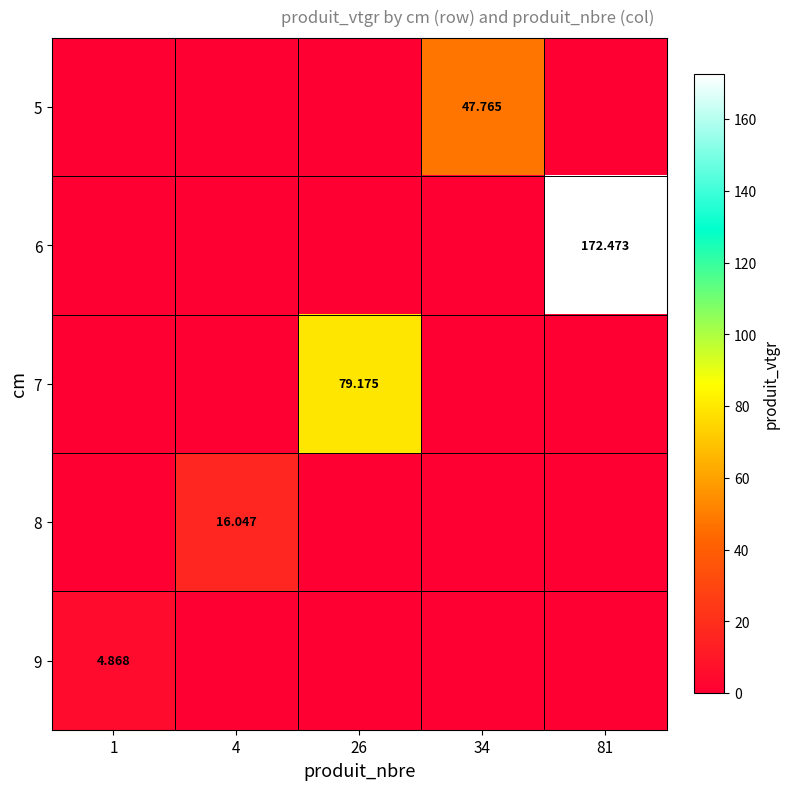

Is the value of 5 at 4 greater than the value of 7 at 81?

No